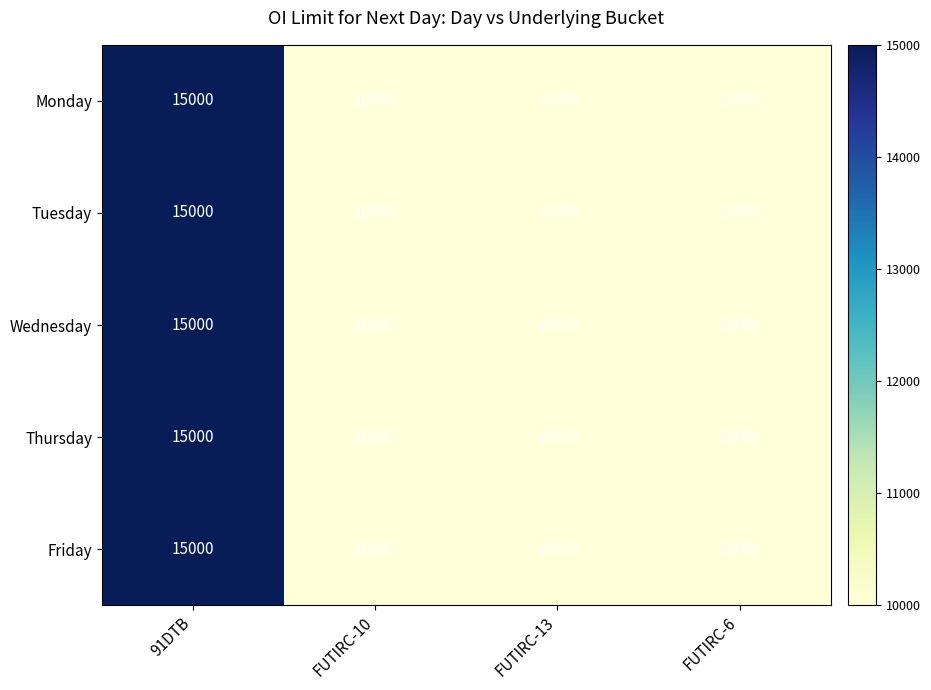

Is it true that Monday equals 4038 at FUTIRC-13?

False